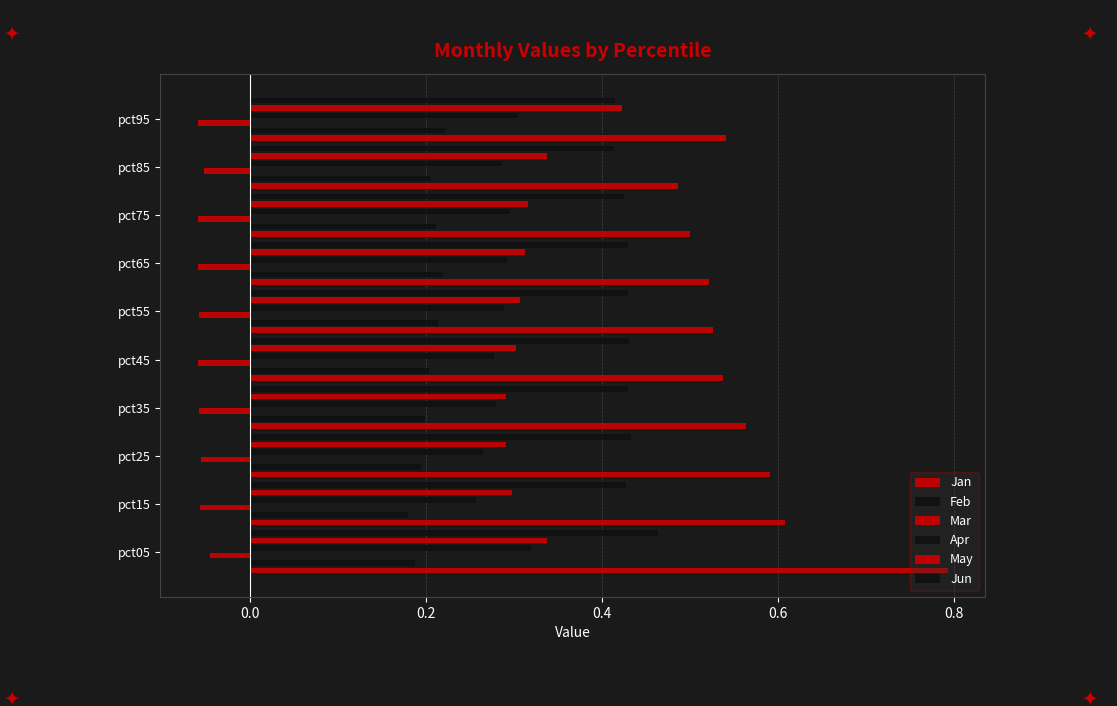

Which series has the largest total across all categories?

Jan